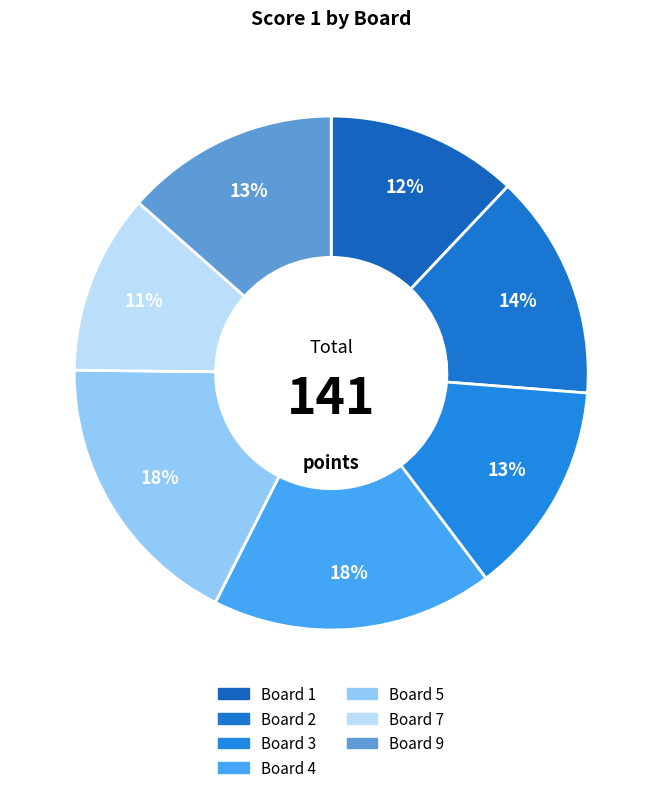

How many segments does this pie chart have?

7